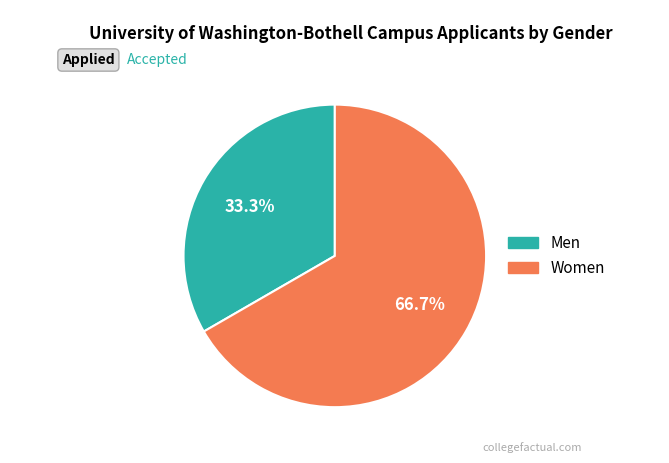

Does any single category account for the majority?

Yes